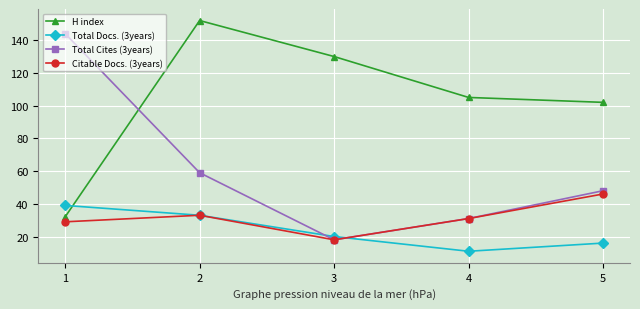

How many categories are shown in the chart?

5